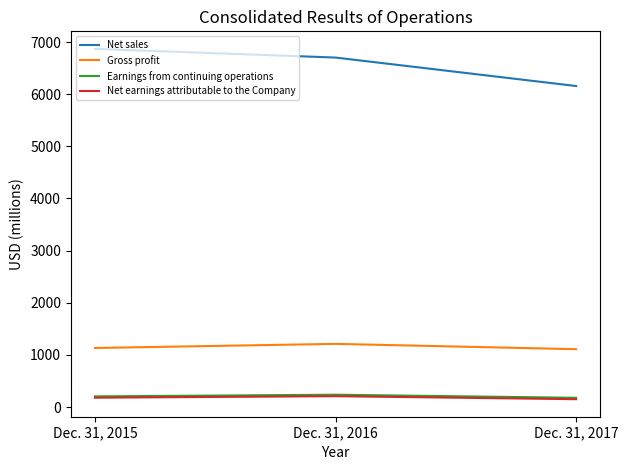

Is this an area chart (filled region under the line)?

No